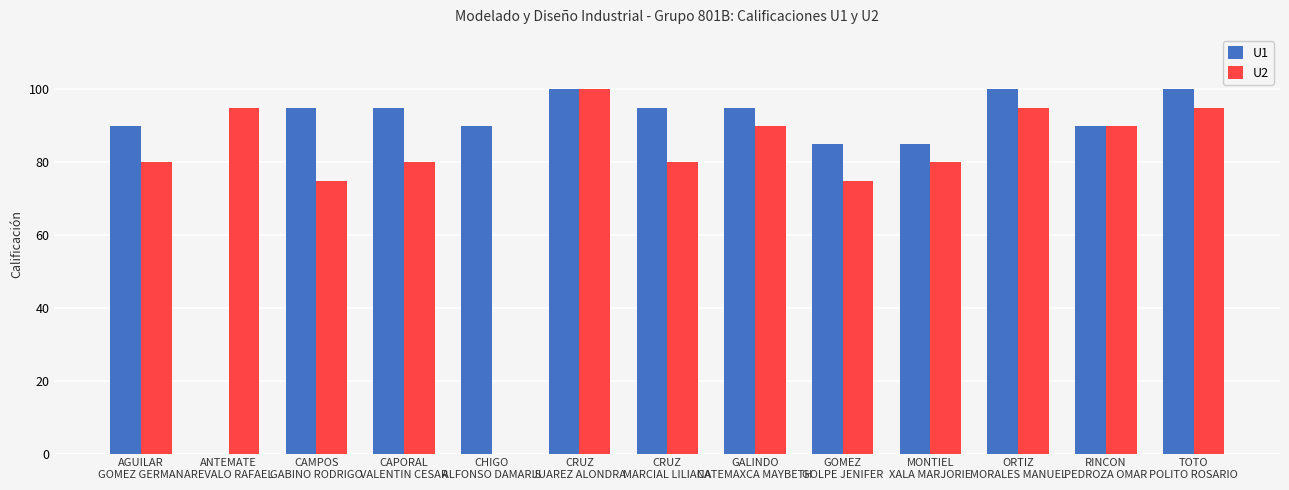

How many series are shown in this chart?

2